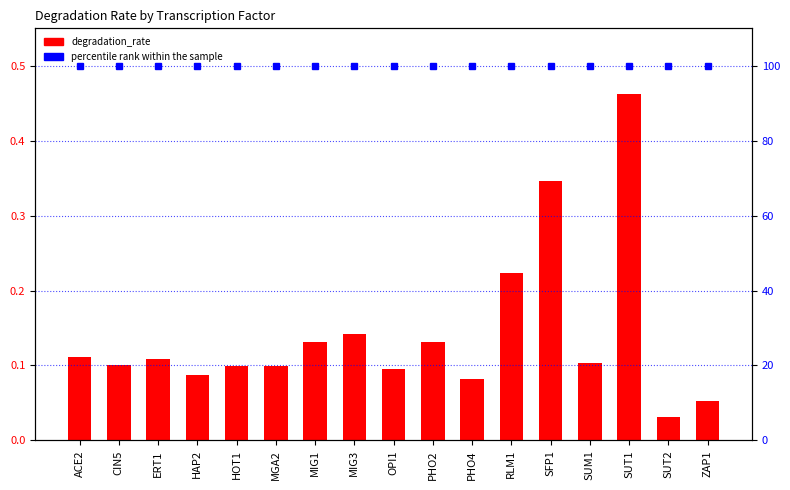

Between SUT1 and PHO4, which is larger?

SUT1